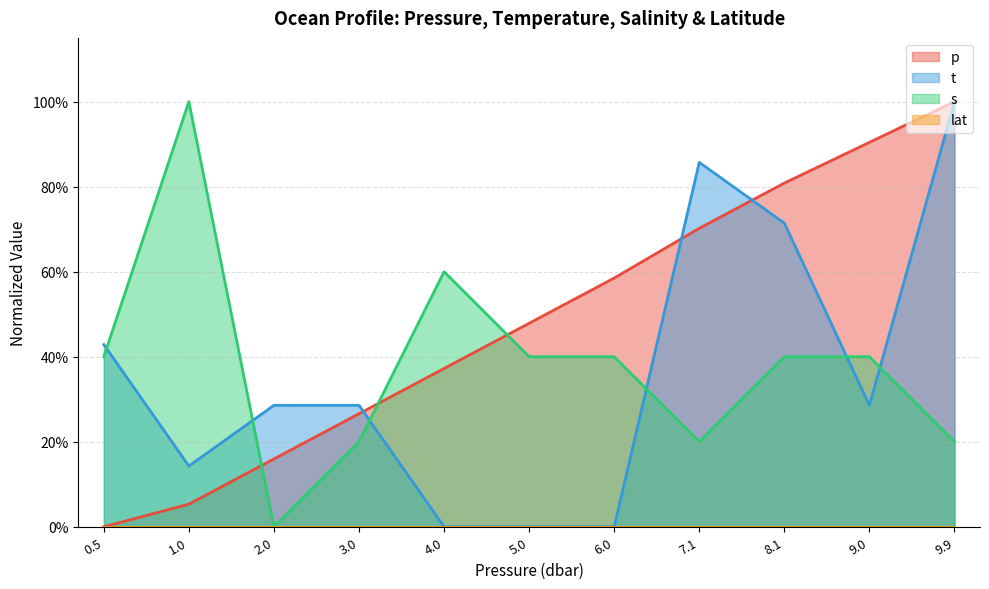

At how many categories does at least one series exceed 0?

11